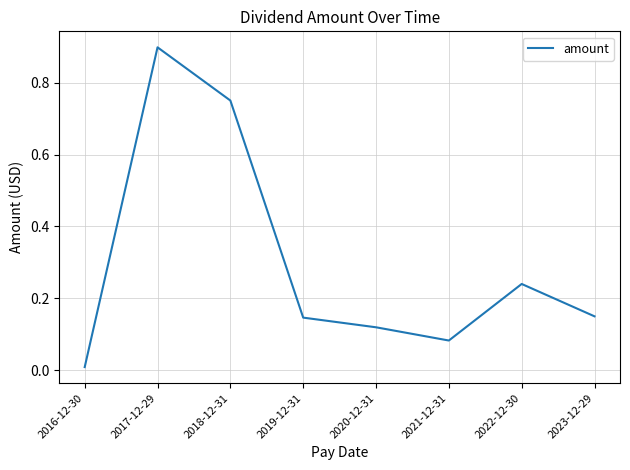

What is the difference between the values at 2021-12-31 and 2018-12-31?

0.7